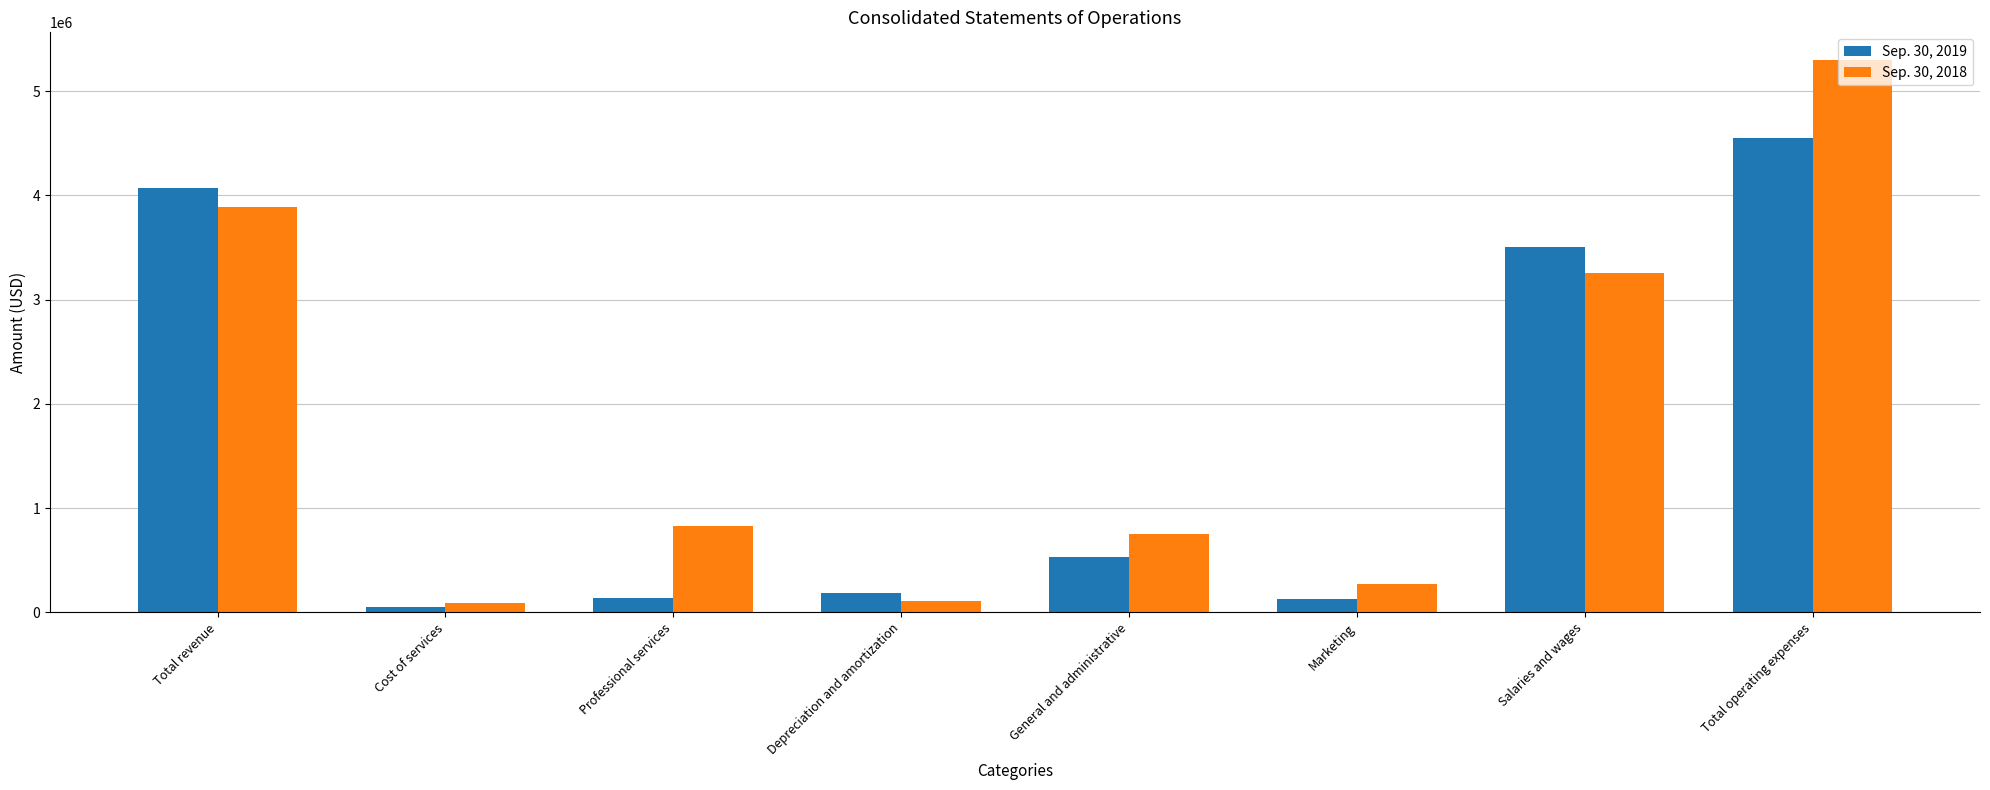

What is the sum of the Sep. 30, 2018 values at Depreciation and amortization and Marketing?

380052